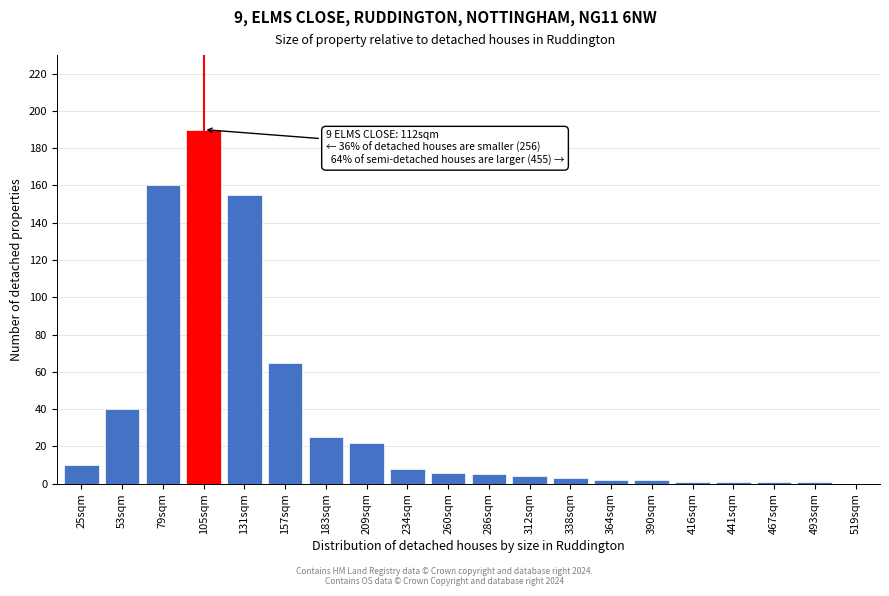

Reading right to left, transcribe all the data shown in this chart.

519sqm=0	493sqm=1	467sqm=1	441sqm=1	416sqm=1	390sqm=2	364sqm=2	338sqm=3	312sqm=4	286sqm=5	260sqm=6	234sqm=8	209sqm=22	183sqm=25	157sqm=65	131sqm=155	105sqm=190	79sqm=160	53sqm=40	25sqm=10